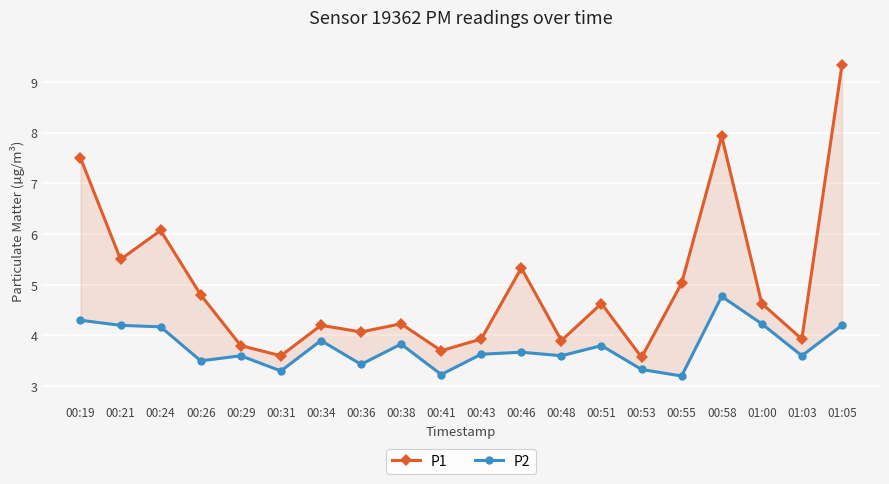

What is the value of the P1 point at the 4th from the left?

4.8